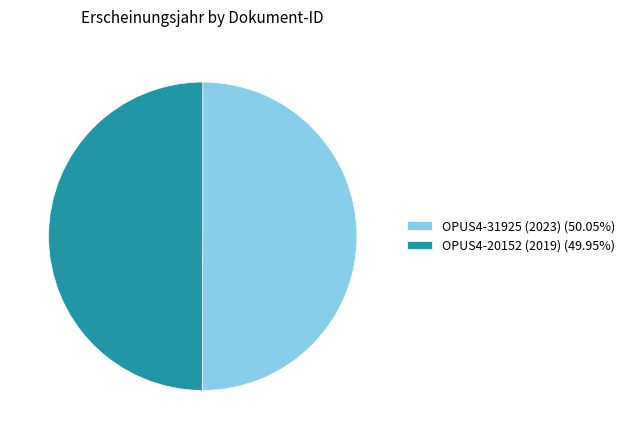

Do OPUS4-31925 (2023) (50.05%) and OPUS4-20152 (2019) (49.95%) together represent more than half of the pie?

Yes